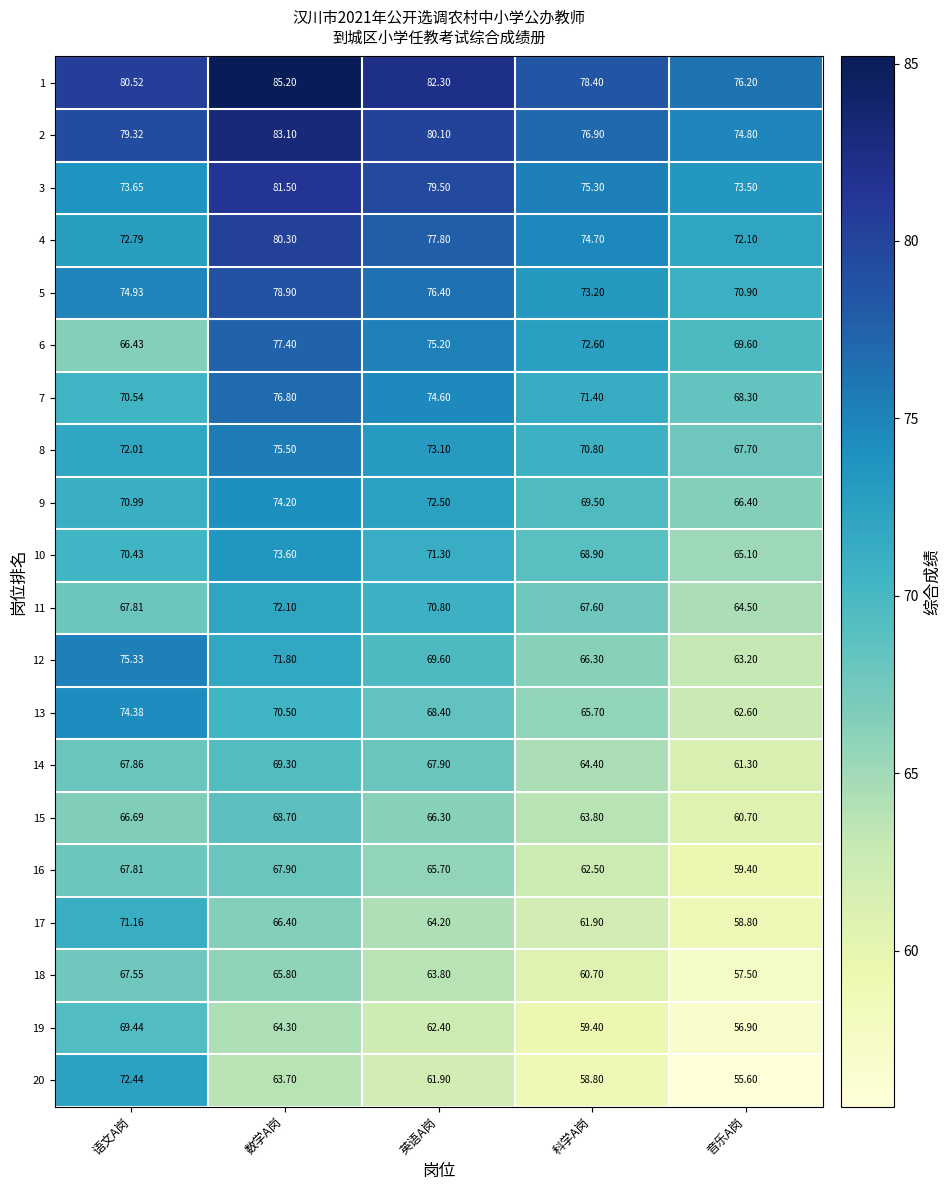

Which category has the lowest value across all series?

音乐A岗